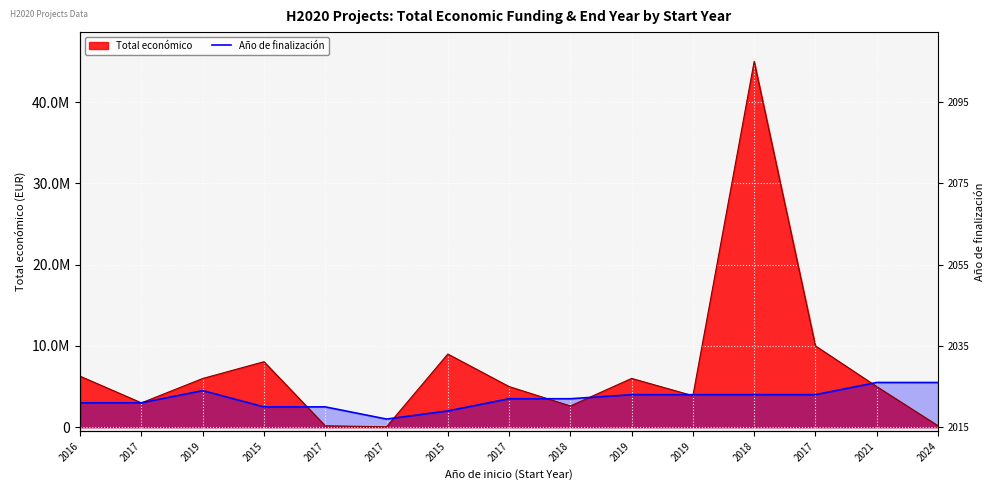

Rank the categories by value from lowest to highest.

2017, 2015, 2015, 2017, 2016, 2017, 2017, 2018, 2019, 2019, 2018, 2017, 2019, 2021, 2024